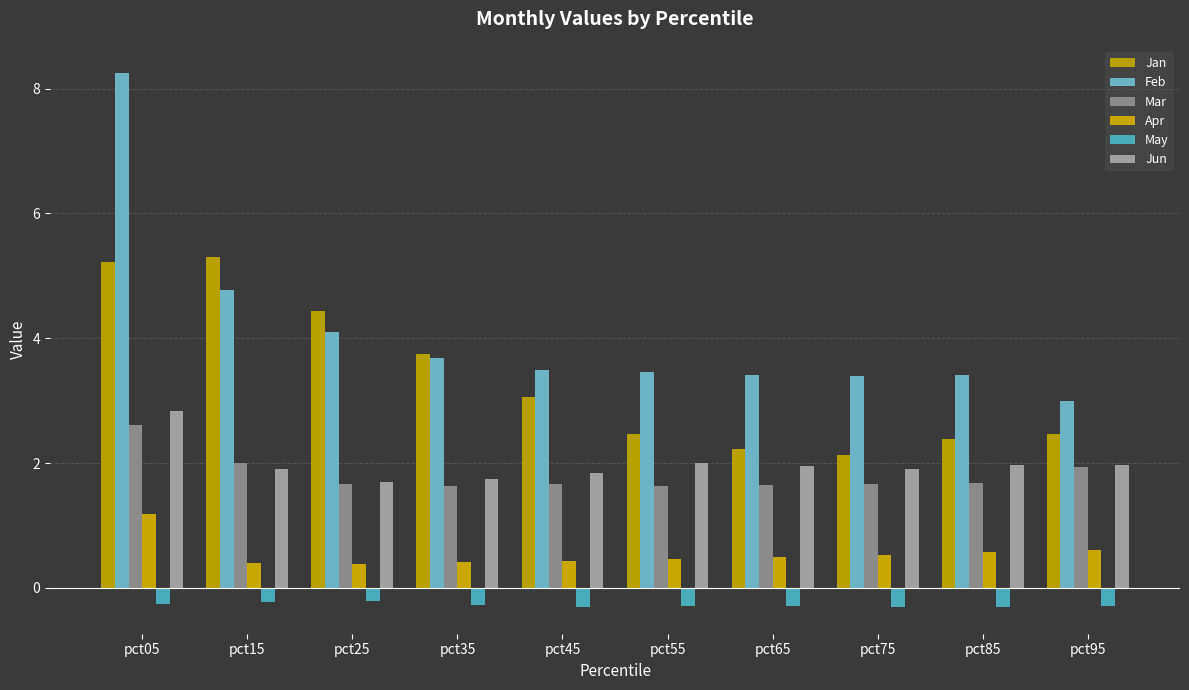

At how many categories does at least one series exceed 3?

9